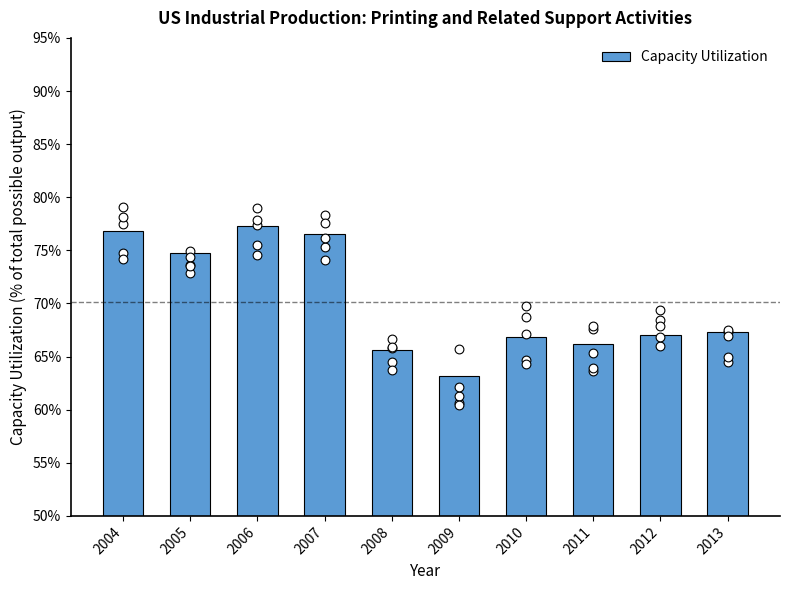

Which has a higher value, 2009 or 2004?

2004